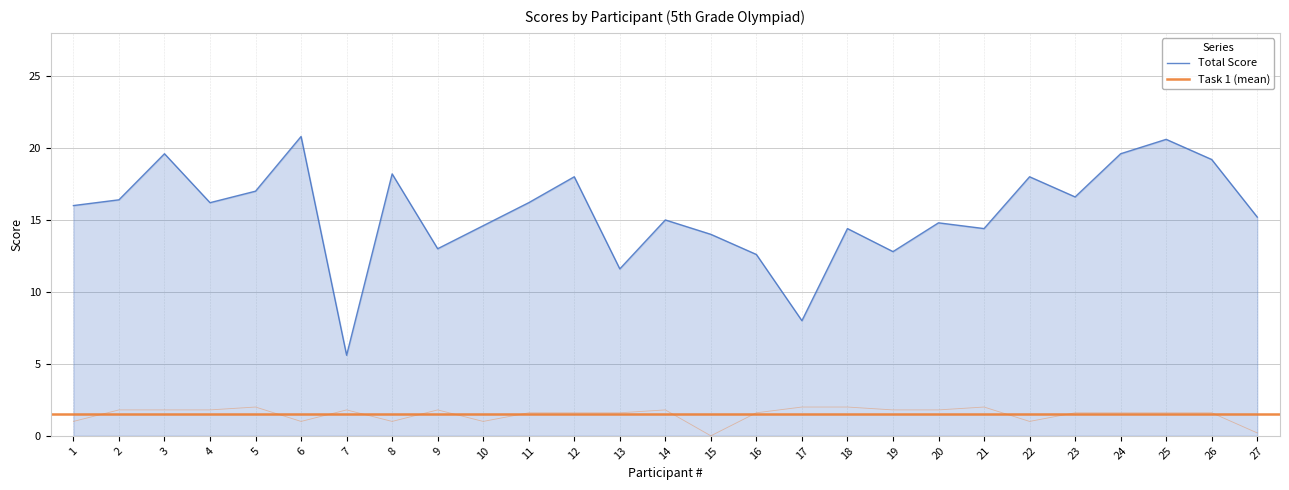

Which has a higher value, 25 or 23?

25